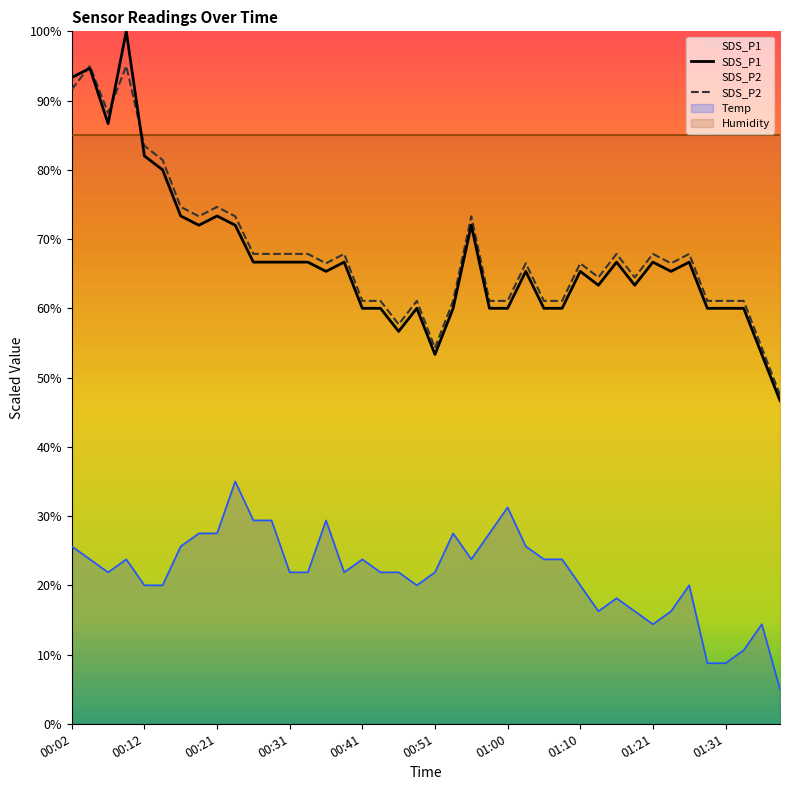

True or false: Temp and Humidity cross at least once.

False